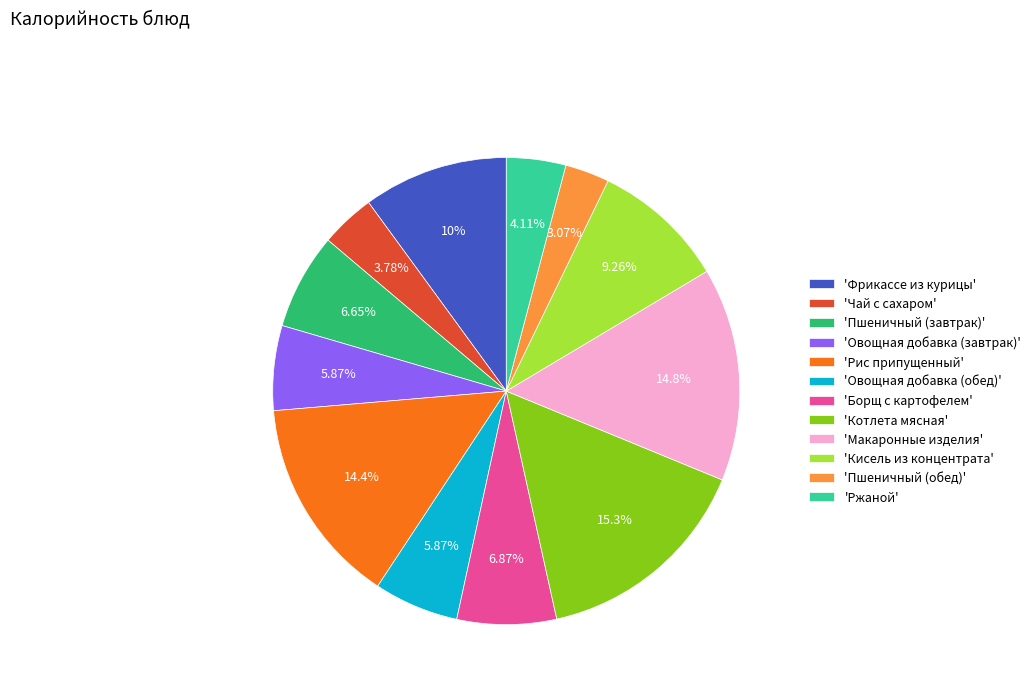

Do 'Пшеничный (обед)' and 'Рис припущенный' together represent more than half of the pie?

No